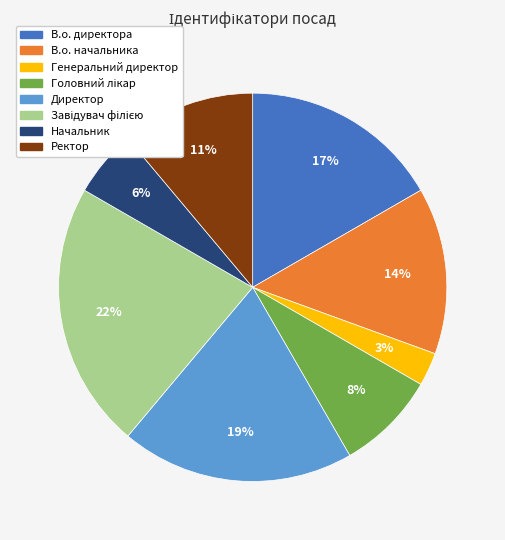

Is the sum of Начальник and Директор greater than half?

No